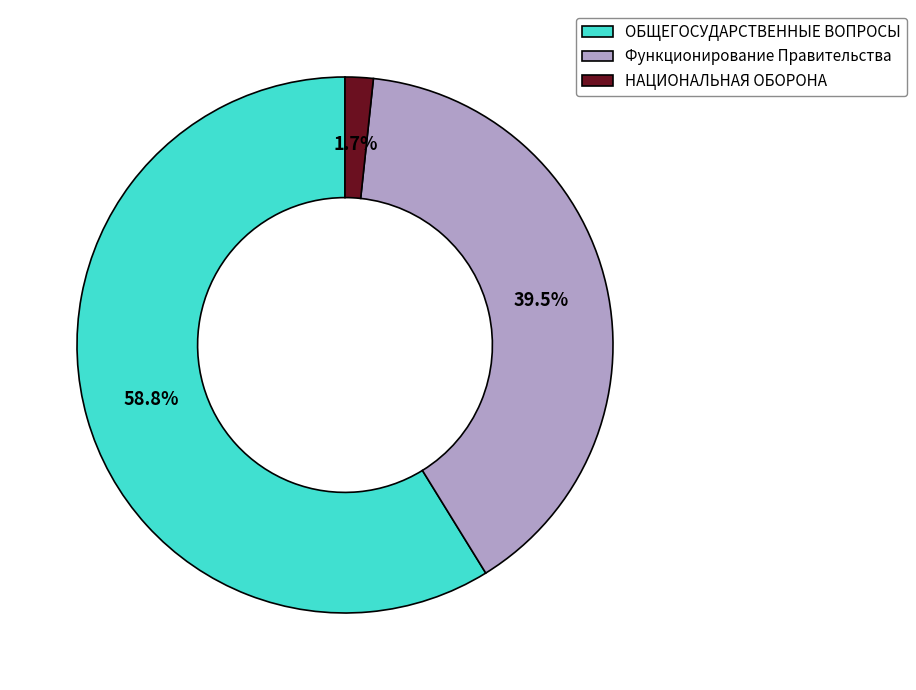

Does ОБЩЕГОСУДАРСТВЕННЫЕ ВОПРОСЫ represent more than half of the total?

Yes